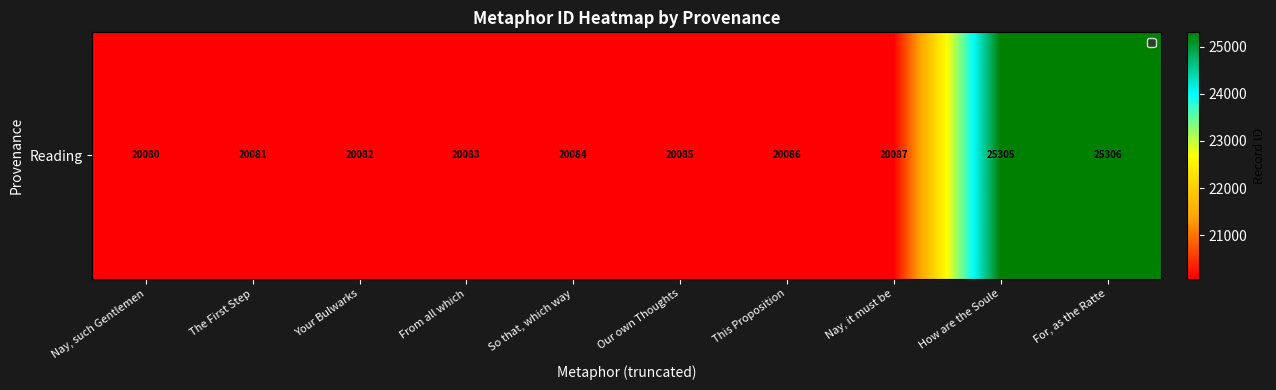

What is the ratio of the value at Nay, it must be to the value at The First Step?

1.0